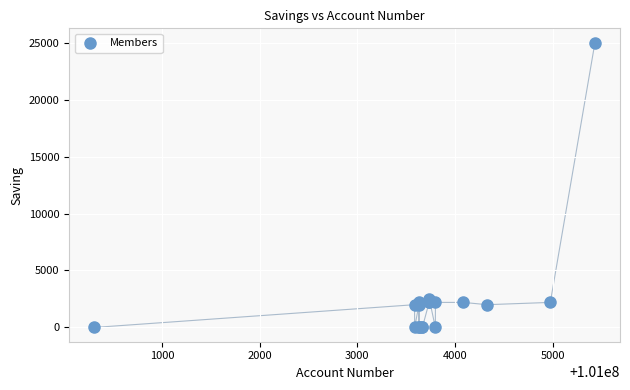

What Y value in the scatter plot is closest to 12500?

2500